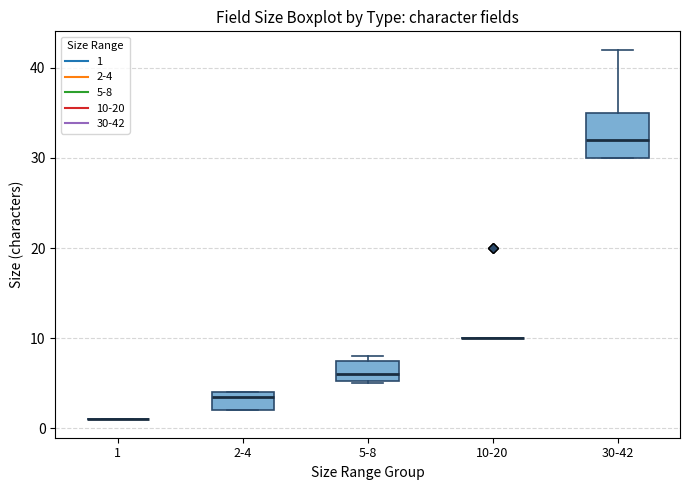

Comparing the boxes themselves (not the whiskers), which one is the tallest?

30-42